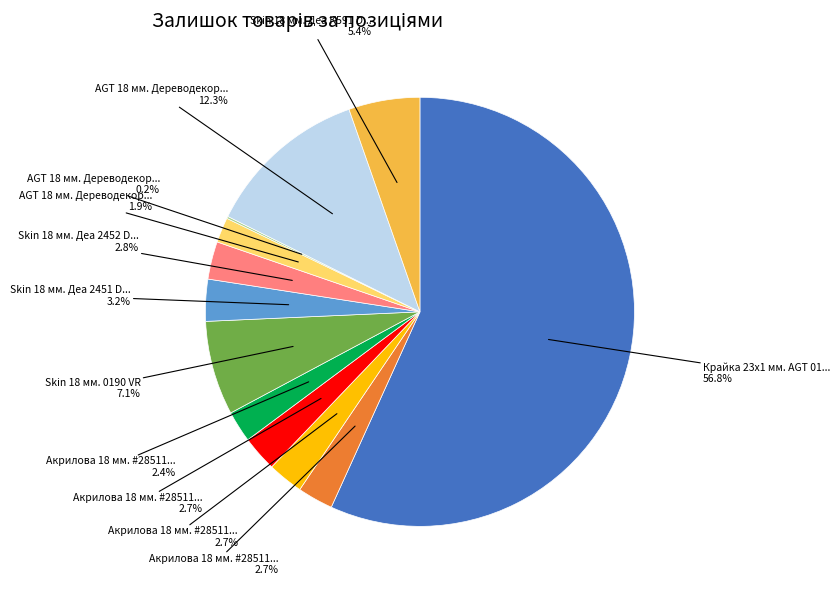

Does any single category account for the majority?

Yes